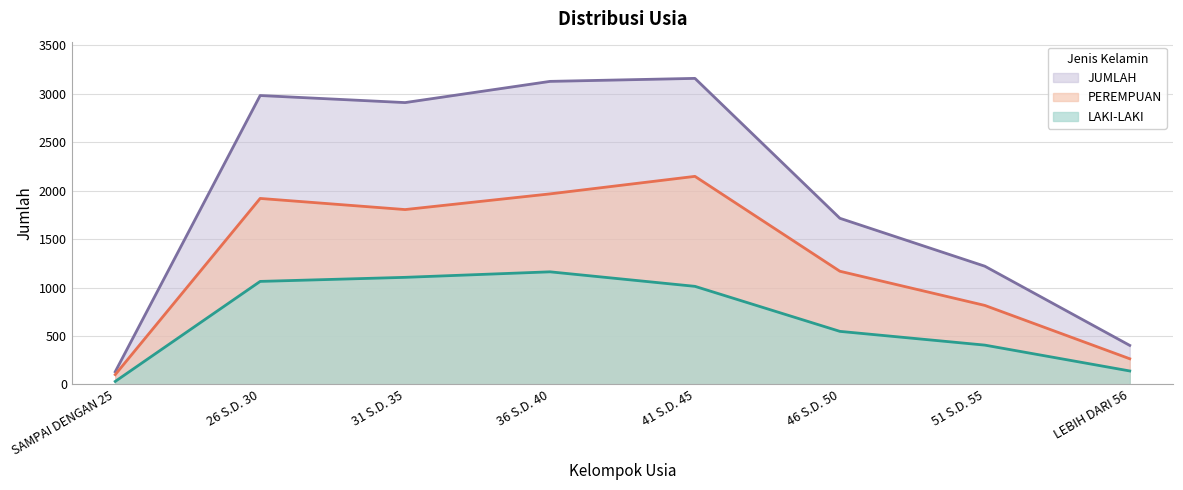

How many data points in LAKI-LAKI are less than 1012?

4